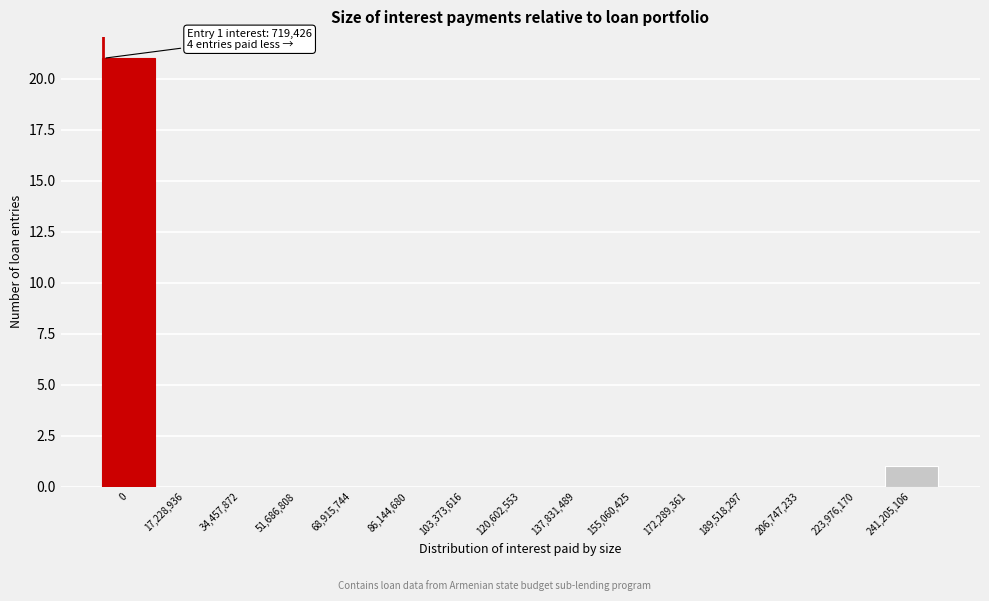

Reading right to left, extract all data points from this chart.

241,205,106=1	223,976,170=0	206,747,233=0	189,518,297=0	172,289,361=0	155,060,425=0	137,831,489=0	120,602,553=0	103,373,616=0	86,144,680=0	68,915,744=0	51,686,808=0	34,457,872=0	17,228,936=0	0=21